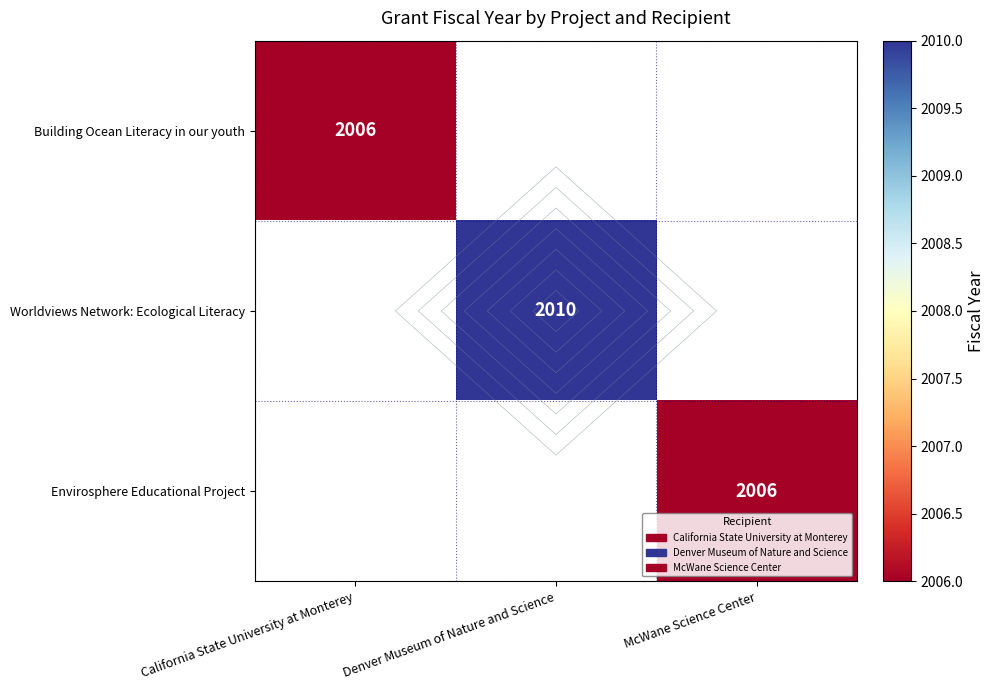

How many categories are shown in the chart?

3